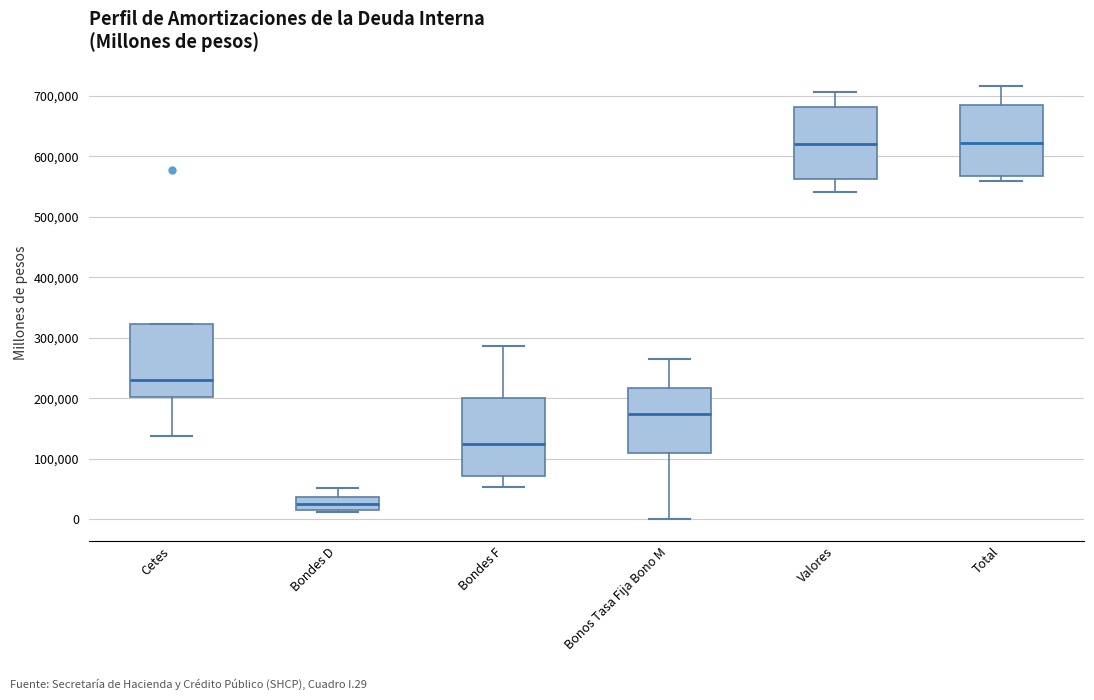

Where does the upper whisker of the box for Bondes D end on the y-axis? The values are not printed on the chart, so give them approximately, as read against the axis.

50000